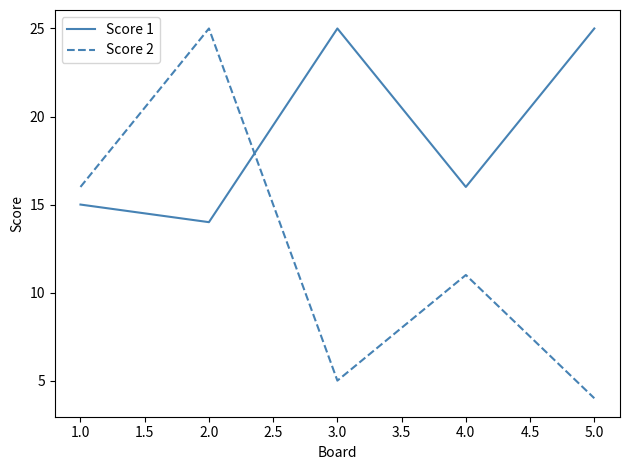

What is the difference between the maximum and minimum values in the Score 2 series?

21